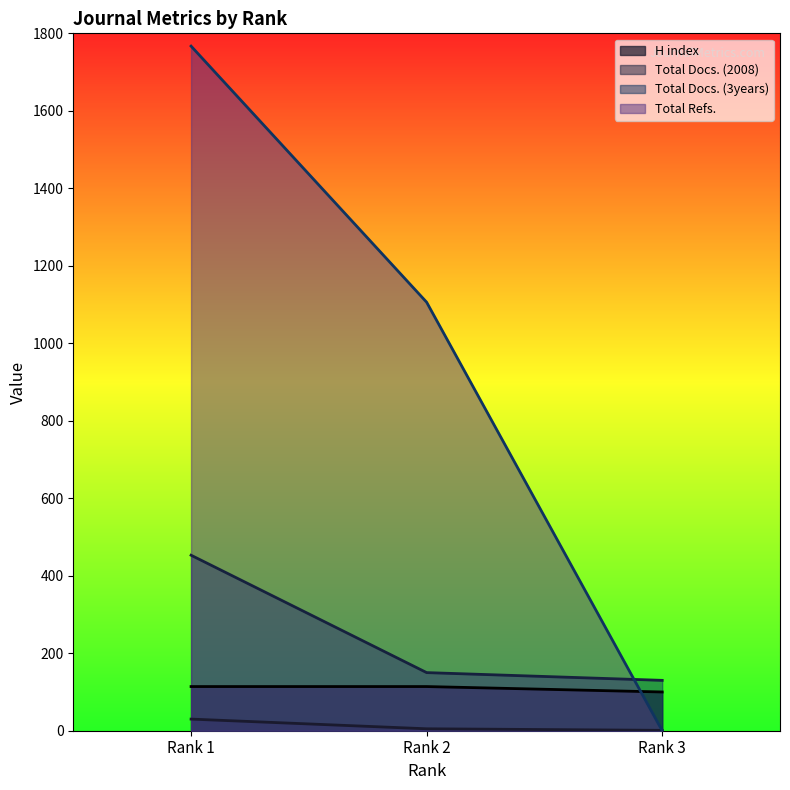

What is the value of the H index point at the 1st from the left?

114